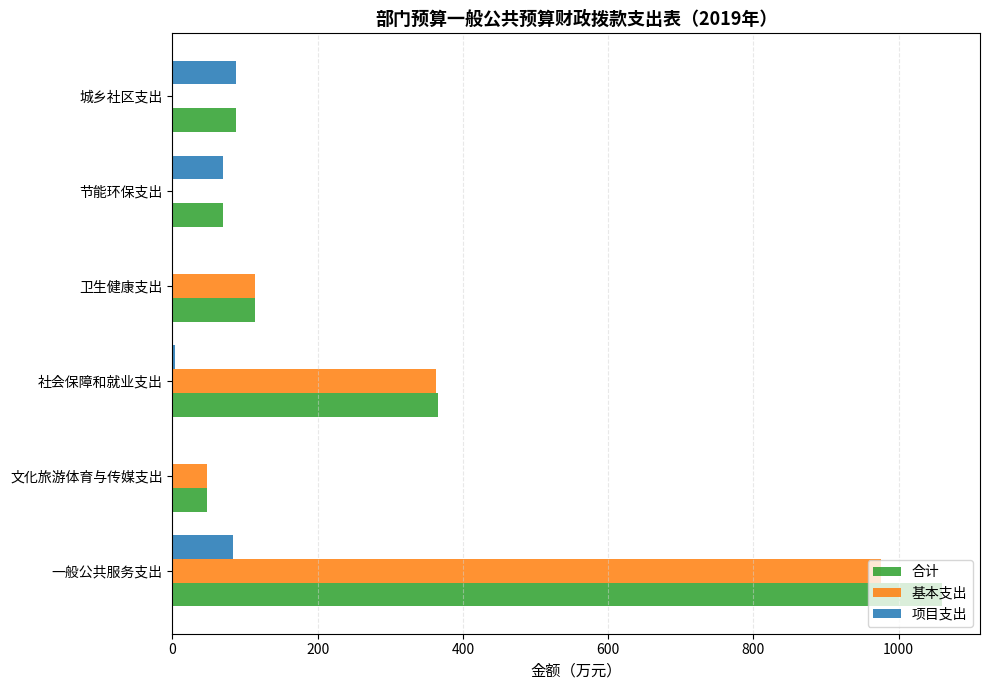

At which category is the sum across all series the highest?

一般公共服务支出